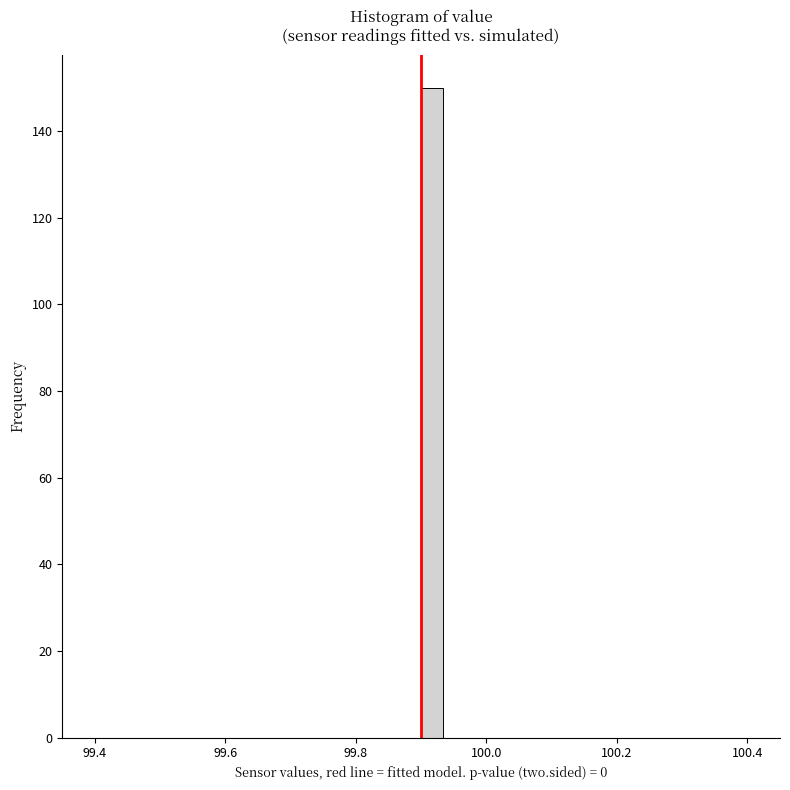

Read against the x-axis, roughly where is the centre of the tallest bar?

99.92